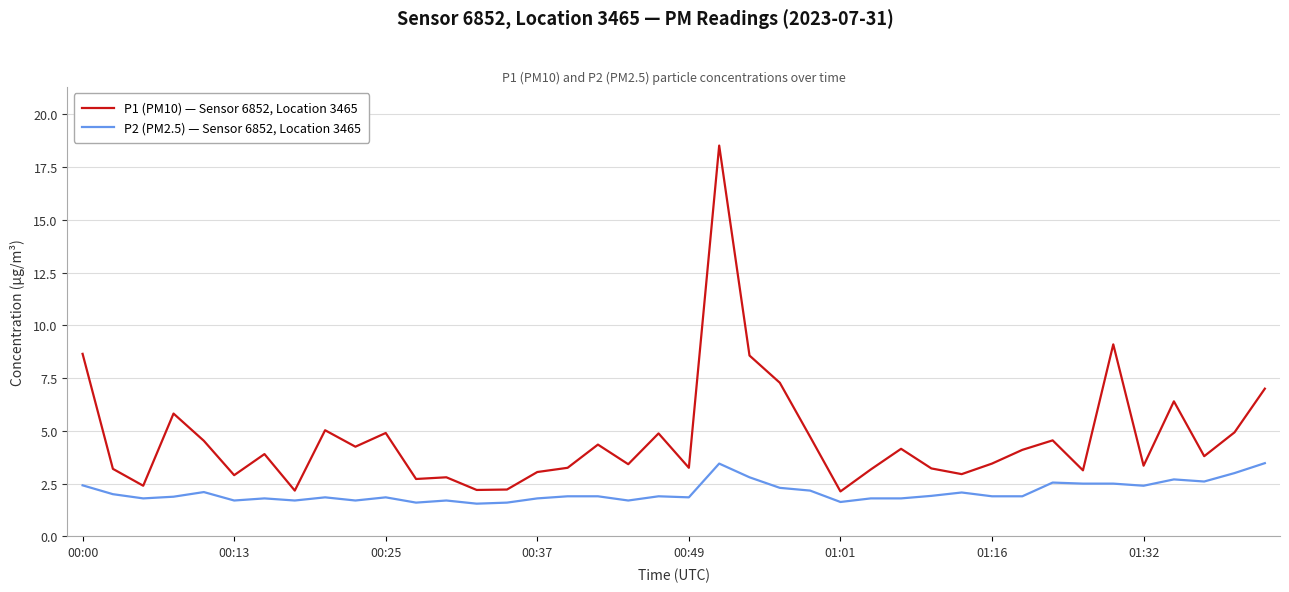

List the series in order of their peak value, highest first.

P1 (PM10) — Sensor 6852, Location 3465, P2 (PM2.5) — Sensor 6852, Location 3465